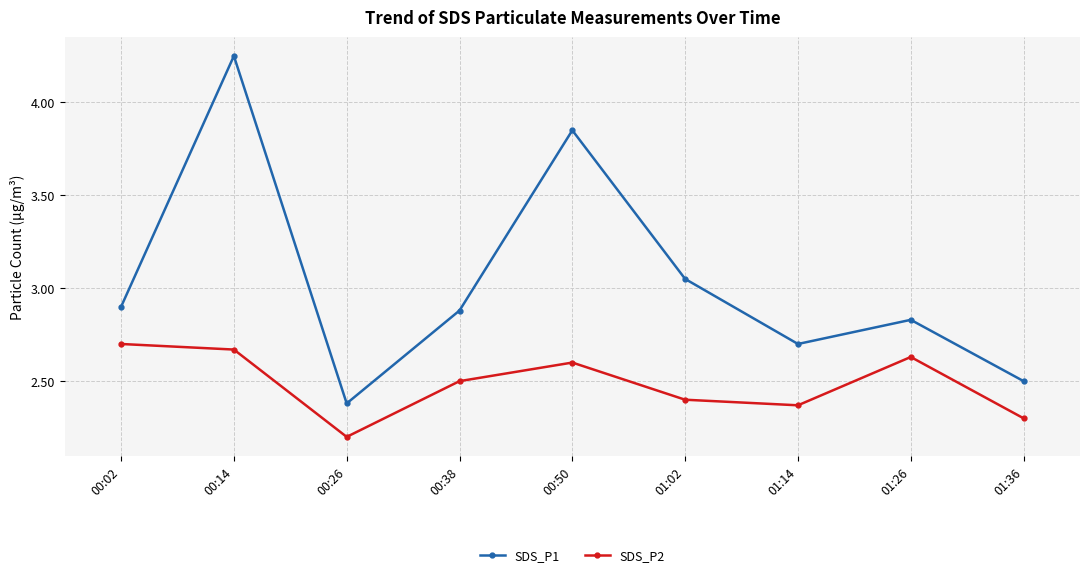

In SDS_P1, how many points are higher than both neighbors (excluding endpoints)?

3